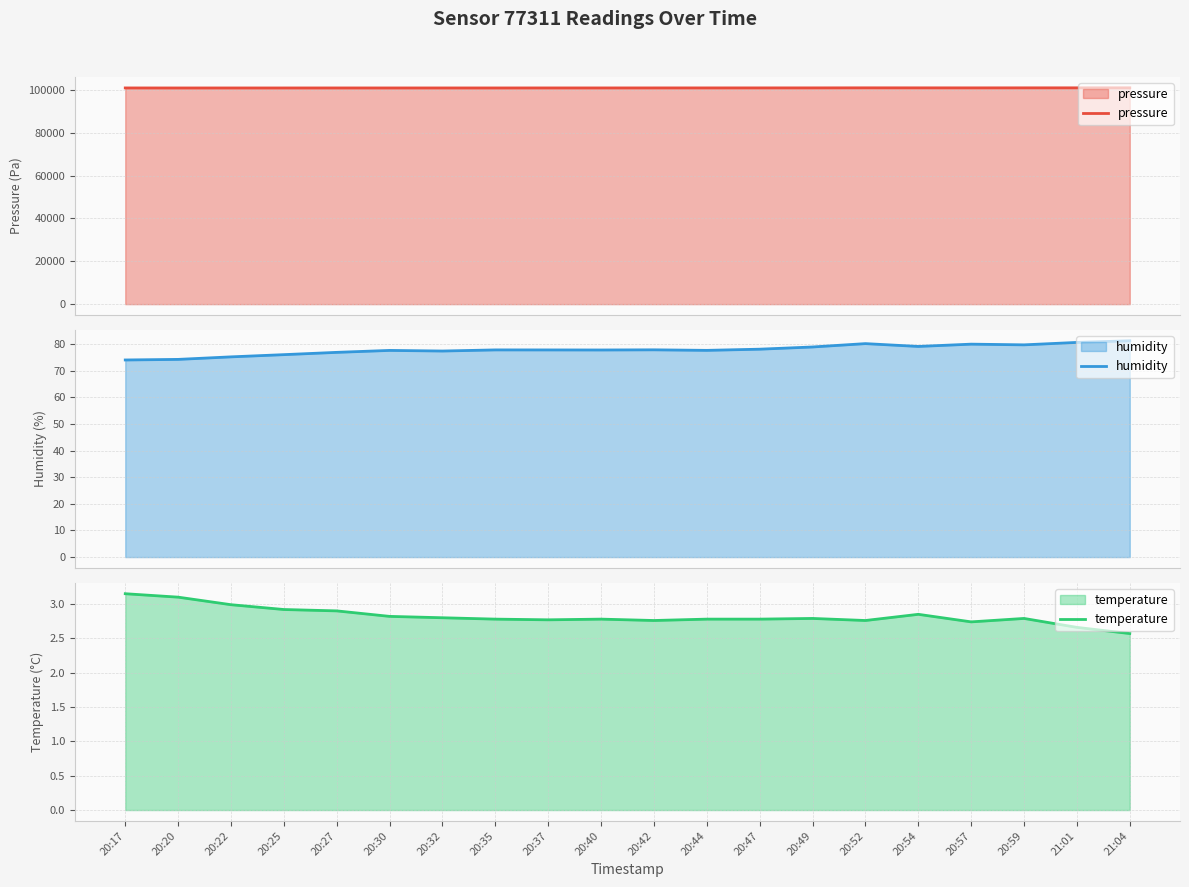

Reading left to right, transcribe all the data shown in this chart.

pressure: 100981.5	100967.7	100972.9	100972.5	100978.8	100974.1	100978.7	100975.3	100986.0	100985.0	100992.2	100996.4	101001.7	101008.7	101032.6	101024.1	101015.2	101024.5	101031.6	101039.3
humidity: 74.0	74.2	75.2	76.0	76.8	77.6	77.3	77.8	77.8	77.7	77.8	77.6	78.0	78.9	80.1	79.1	79.9	79.7	80.6	81.2
temperature: 3.1	3.1	3.0	2.9	2.9	2.8	2.8	2.8	2.8	2.8	2.8	2.8	2.8	2.8	2.8	2.9	2.7	2.8	2.7	2.6